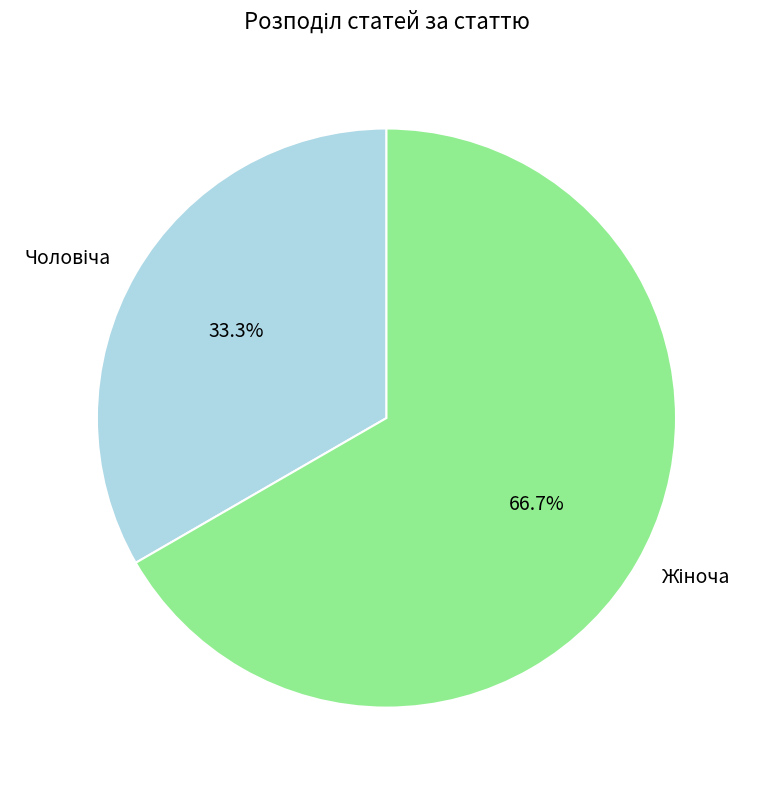

Is there any slice that represents more than half of the pie?

Yes